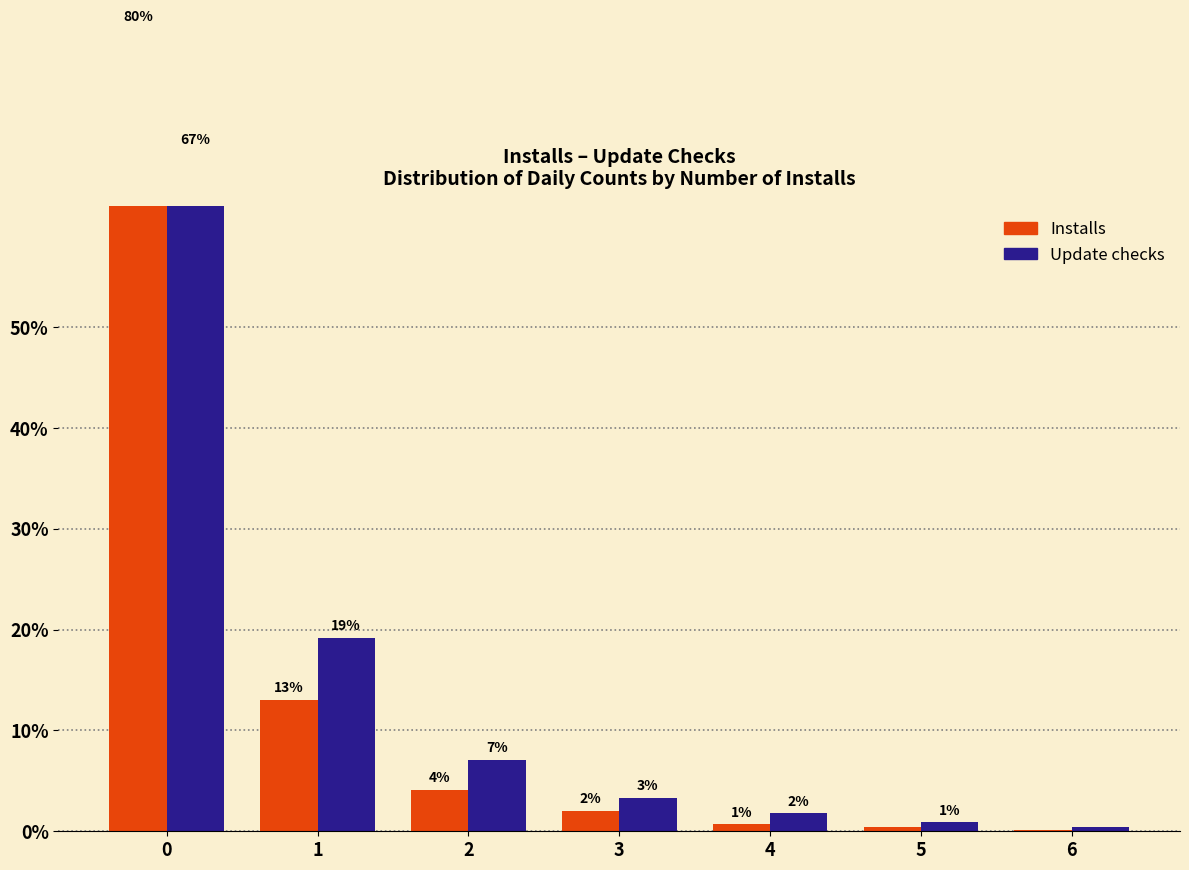

What is the difference between the maximum and minimum values in the Update checks series?

66.9